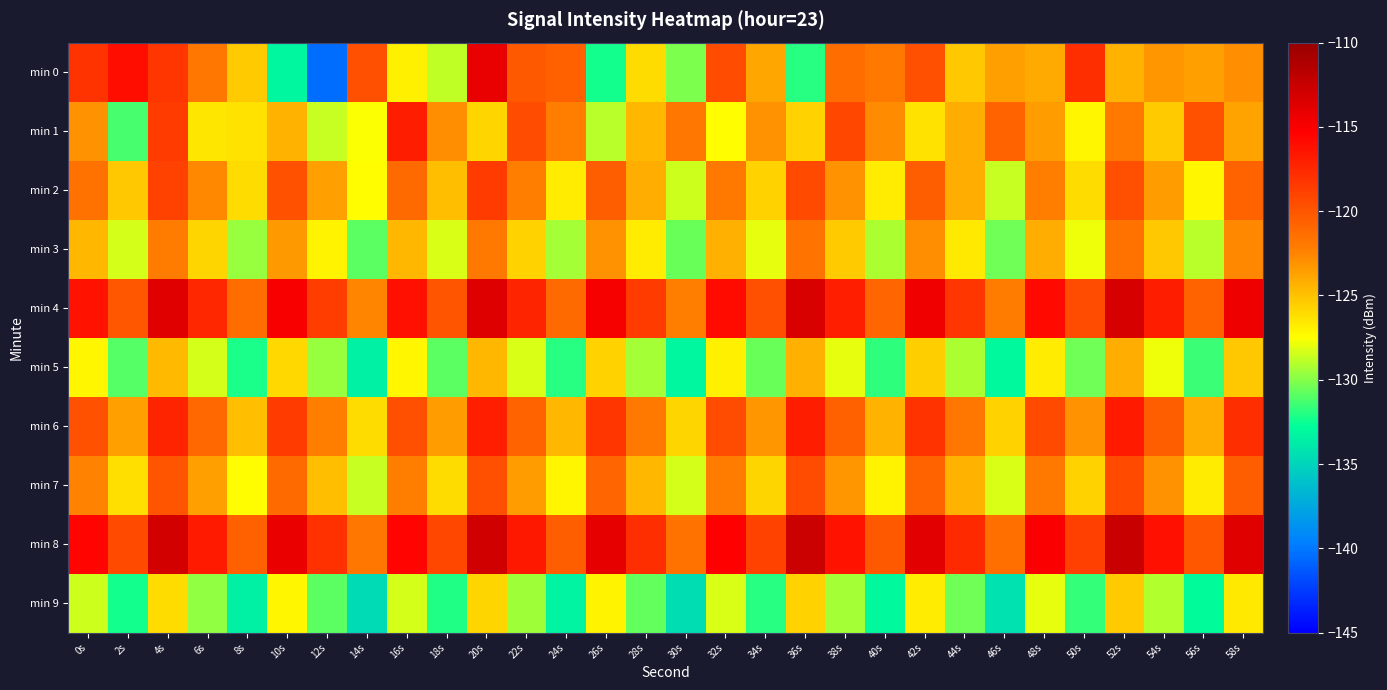

How many series are shown in this chart?

10